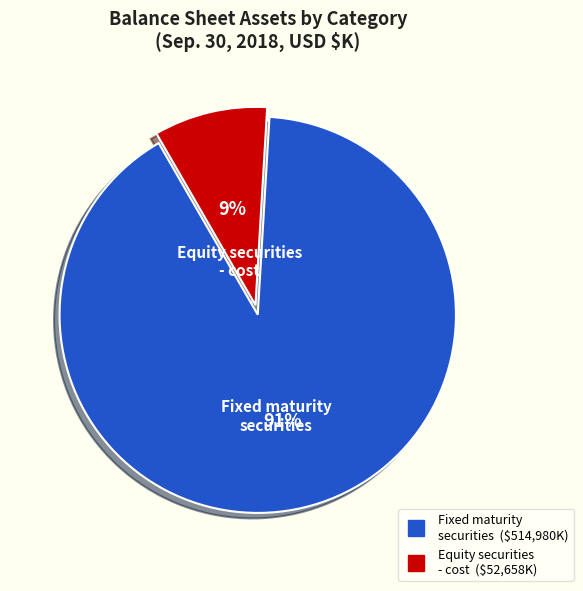

Is there any slice that represents more than half of the pie?

Yes